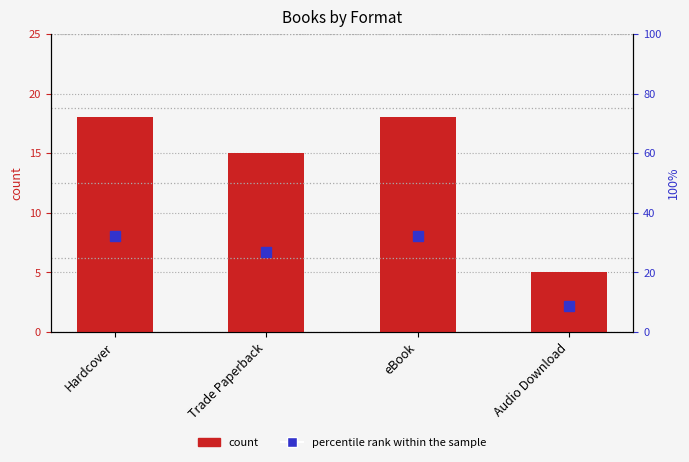

At which label does count reach its peak?

Hardcover